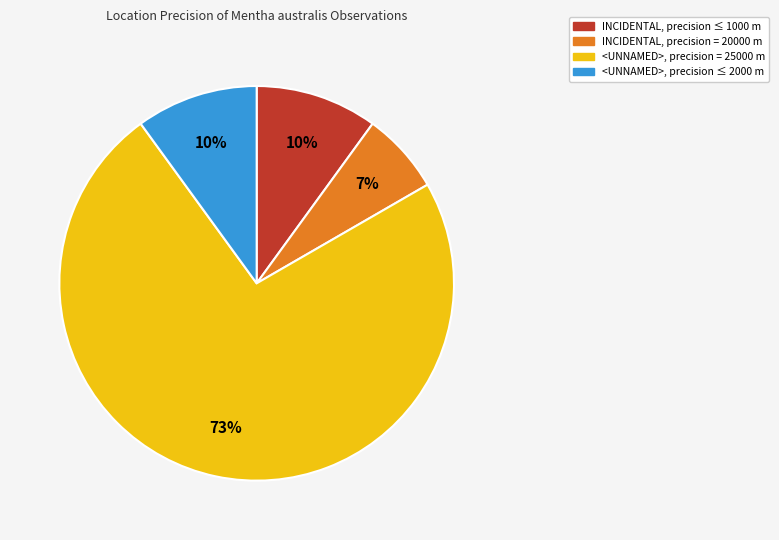

To the nearest percent, what is the average slice percentage?

25%